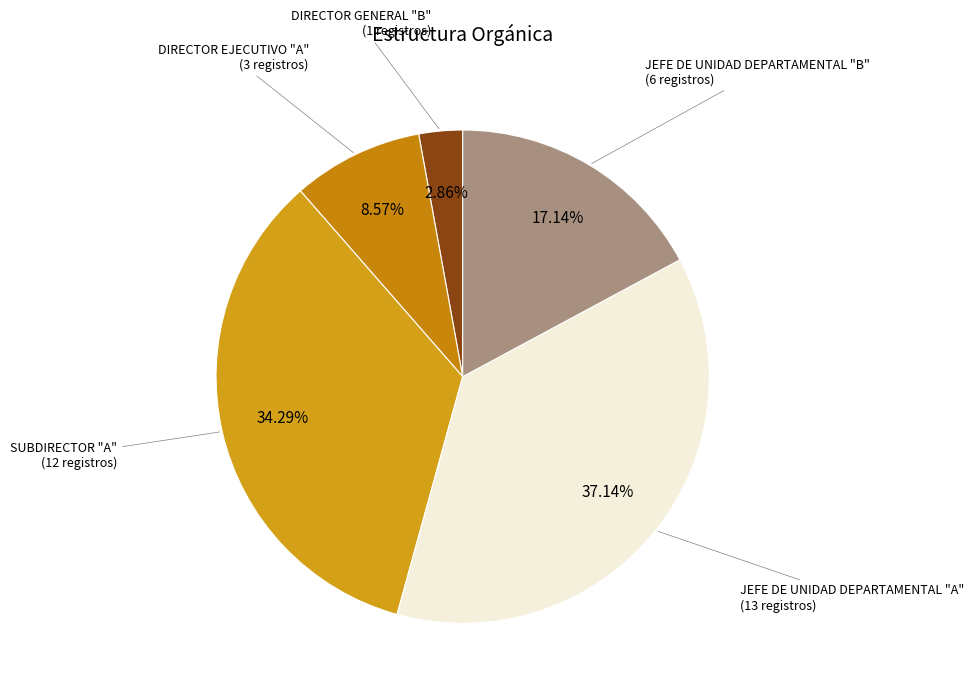

Count the number of slices in the pie.

5